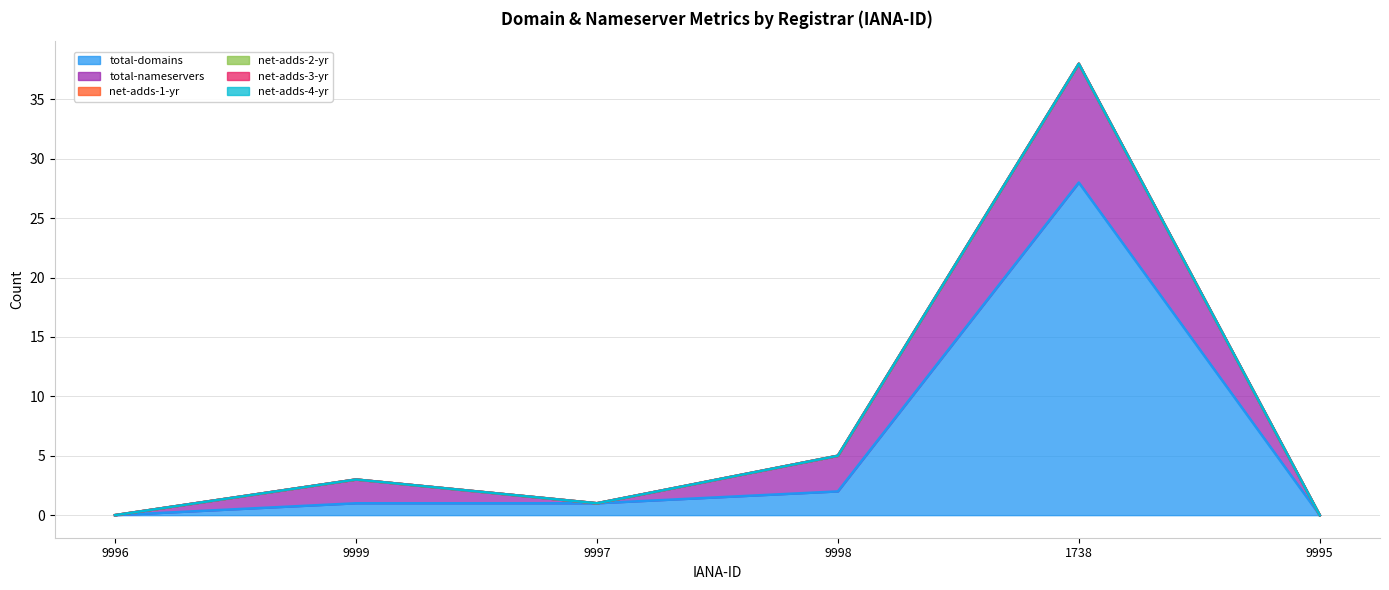

Reading left to right, transcribe all the data shown in this chart.

total-domains: 0	1	1	2	28	0
total-nameservers: 0	2	0	3	10	0
net-adds-1-yr: 0	0	0	0	0	0
net-adds-2-yr: 0	0	0	0	0	0
net-adds-3-yr: 0	0	0	0	0	0
net-adds-4-yr: 0	0	0	0	0	0